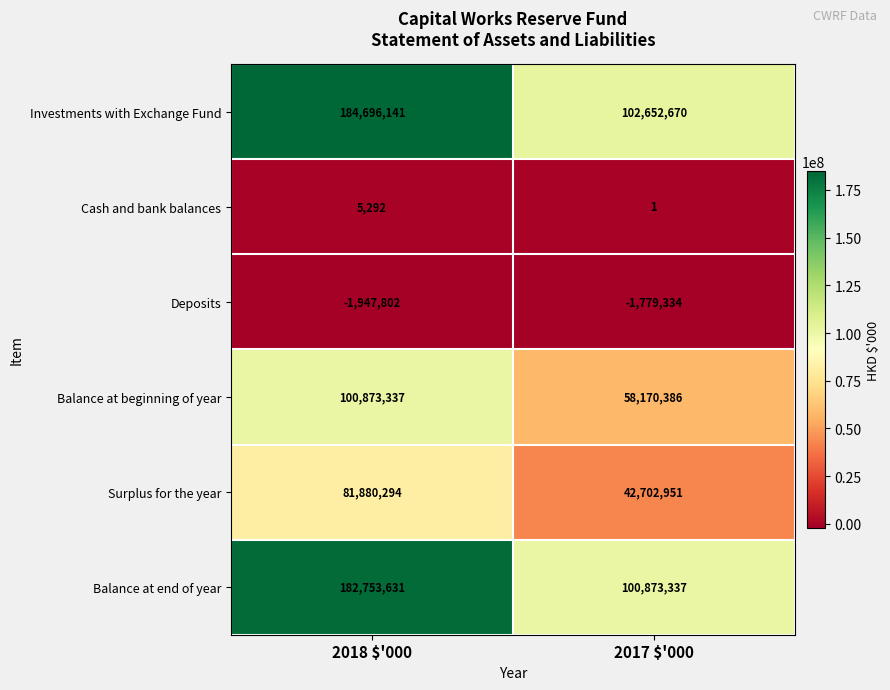

At which category is the sum across all series the highest?

2018 $'000